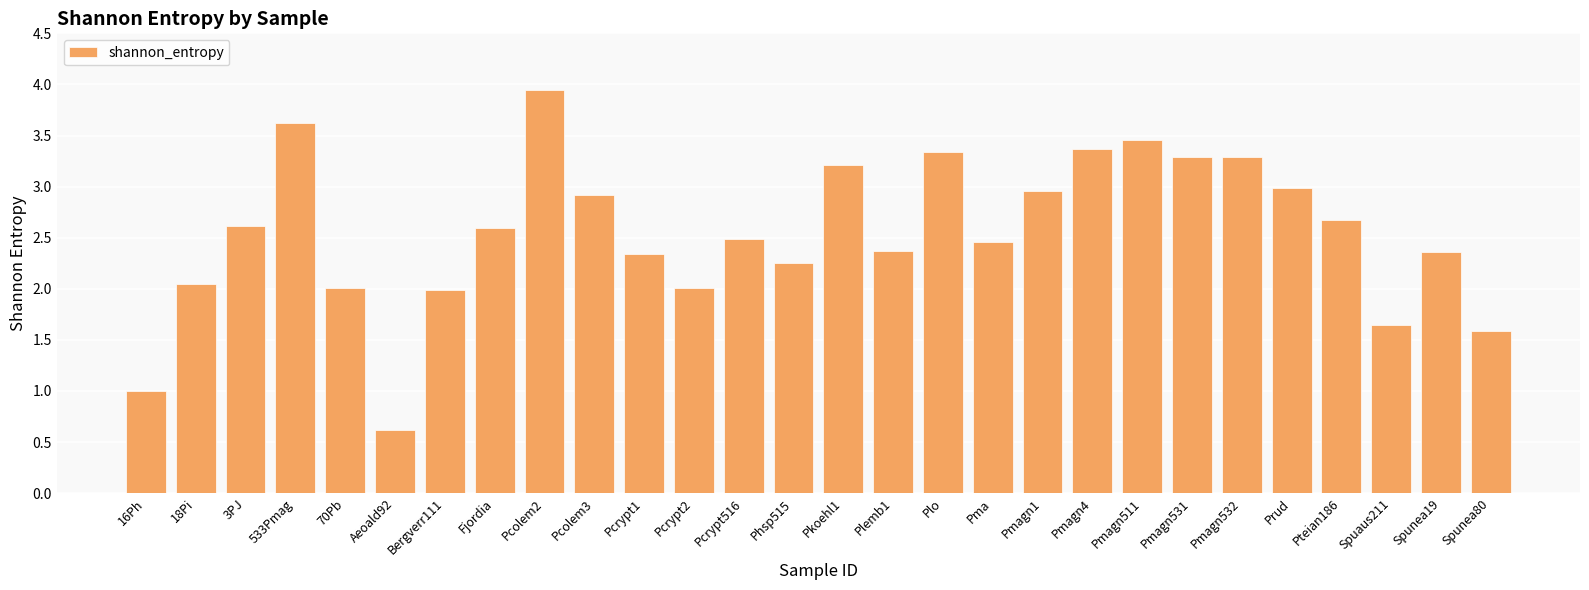

What is the approximate value at Spunea19?

2.4